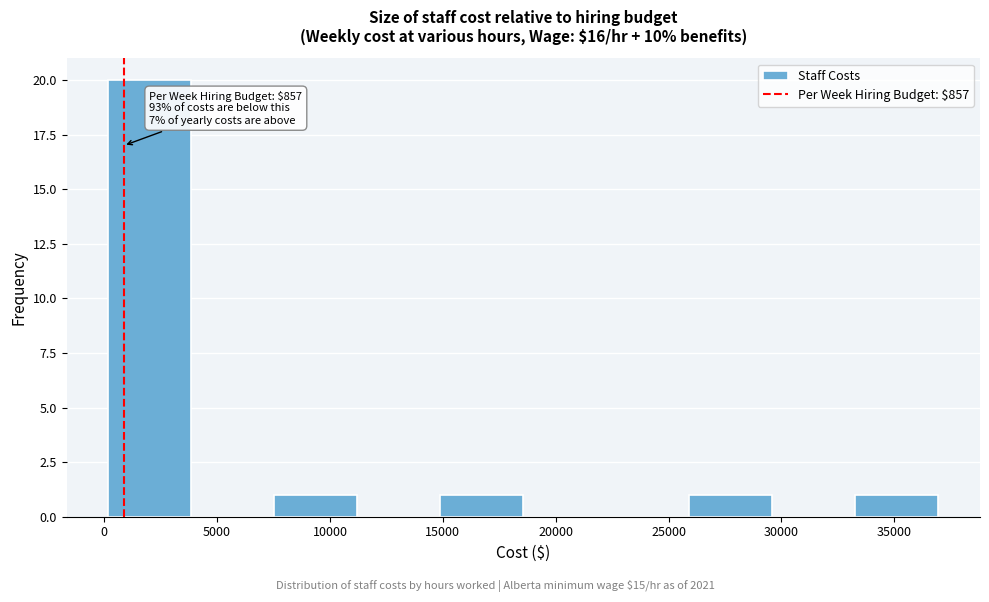

Which range on the x-axis has the tallest bar?

0 to 4000